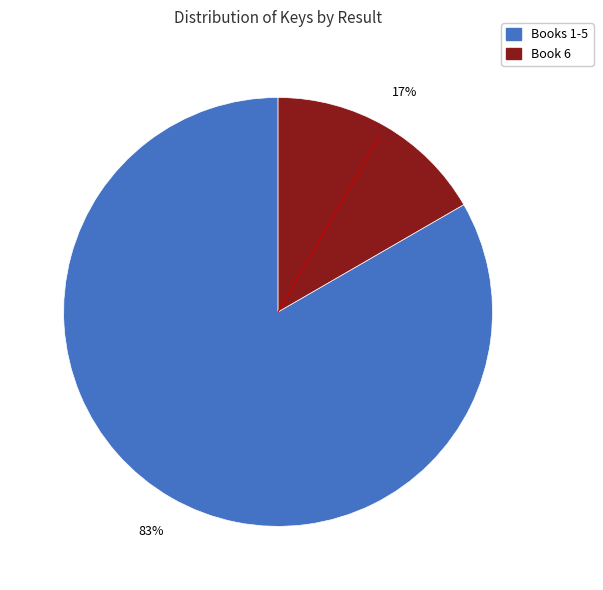

Does any single category account for the majority?

Yes